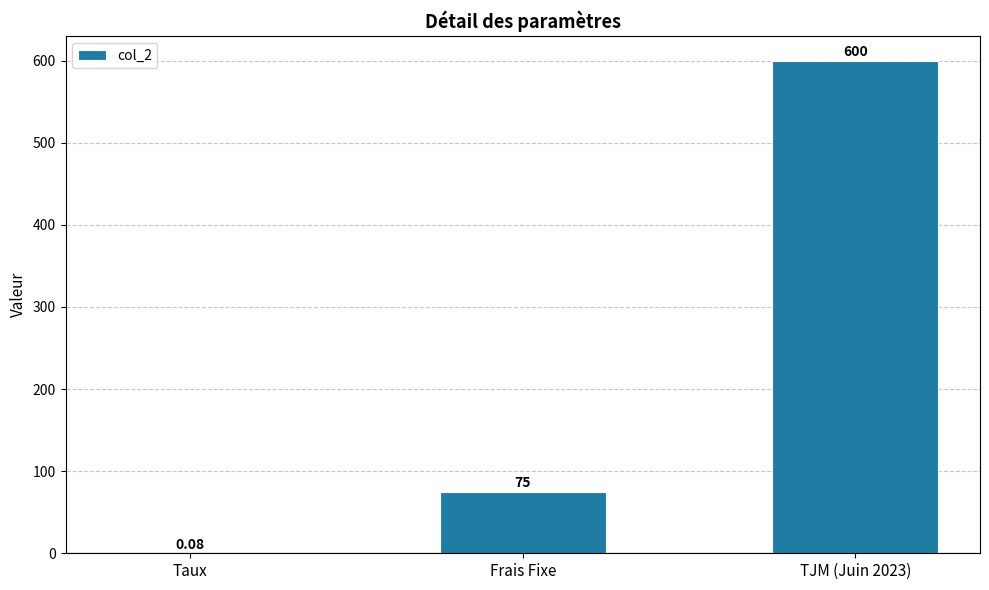

Between Frais Fixe and Taux, which is larger?

Frais Fixe